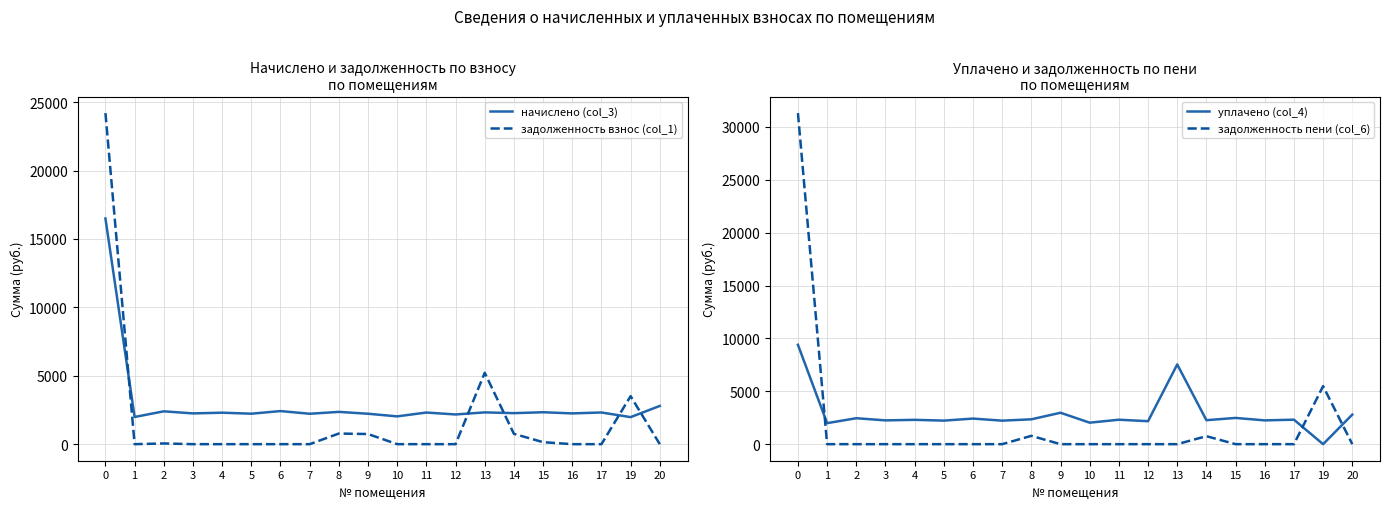

True or false: начислено (col_3) and задолженность взнос (col_1) cross at least once.

True